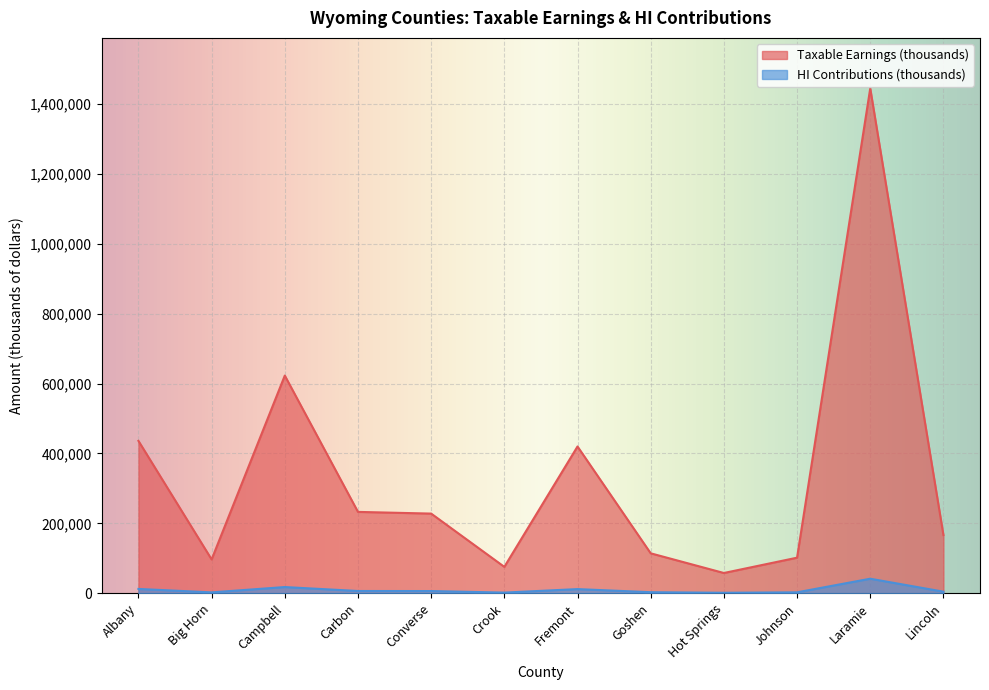

Where is Taxable Earnings (thousands) nearest to the value 751087?

Campbell